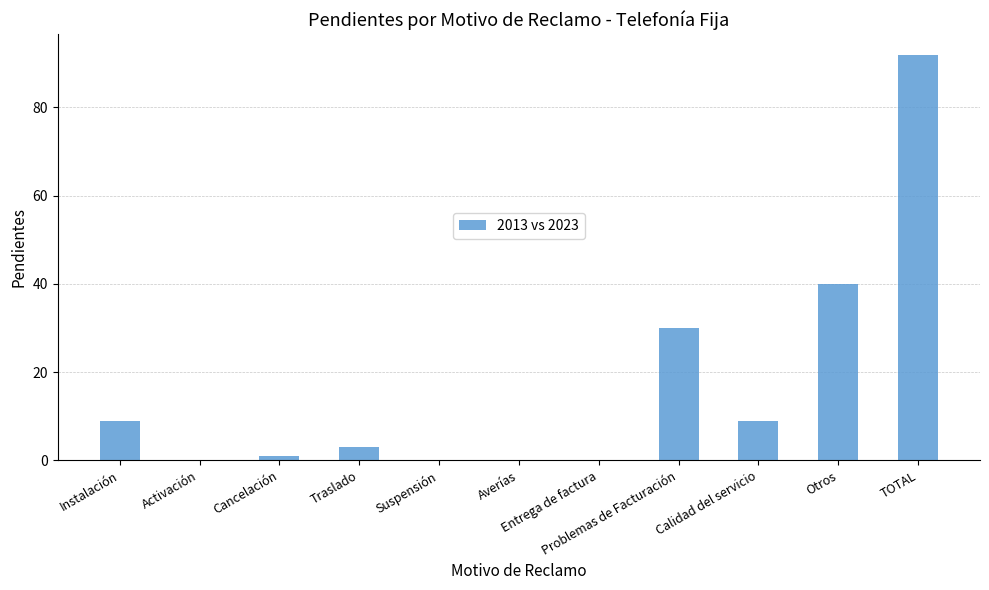

What is the average value?

17